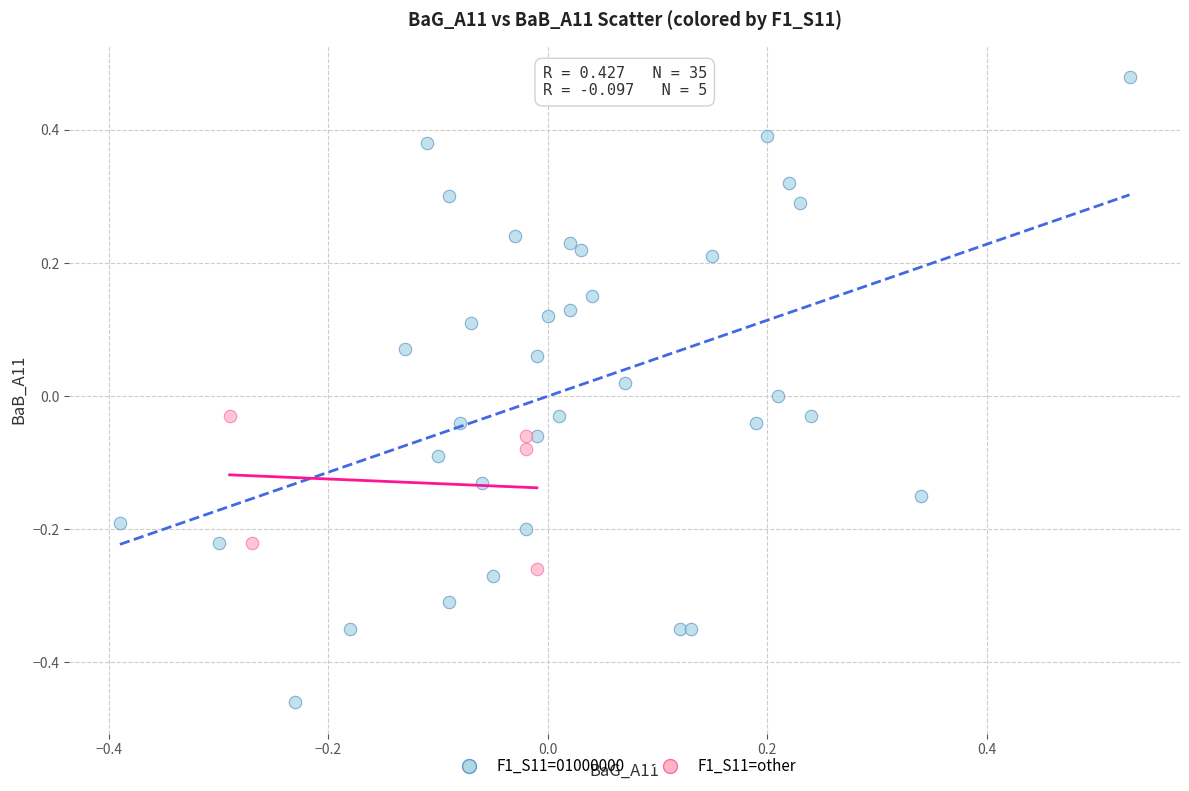

Which series has the largest Y range (max minus min)?

F1_S11=01000000